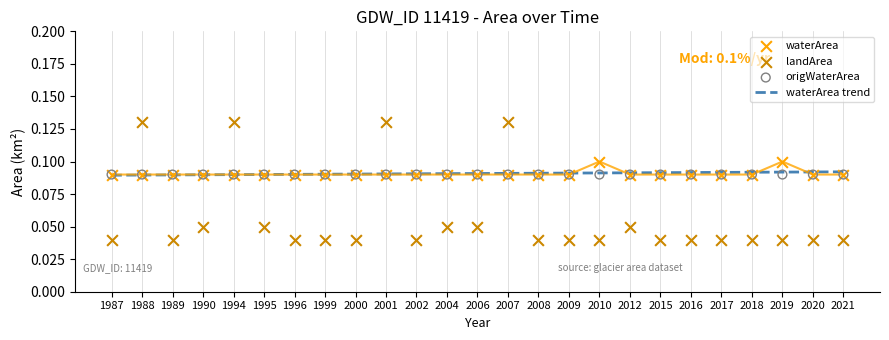

At how many categories does at least one series exceed 0?

25